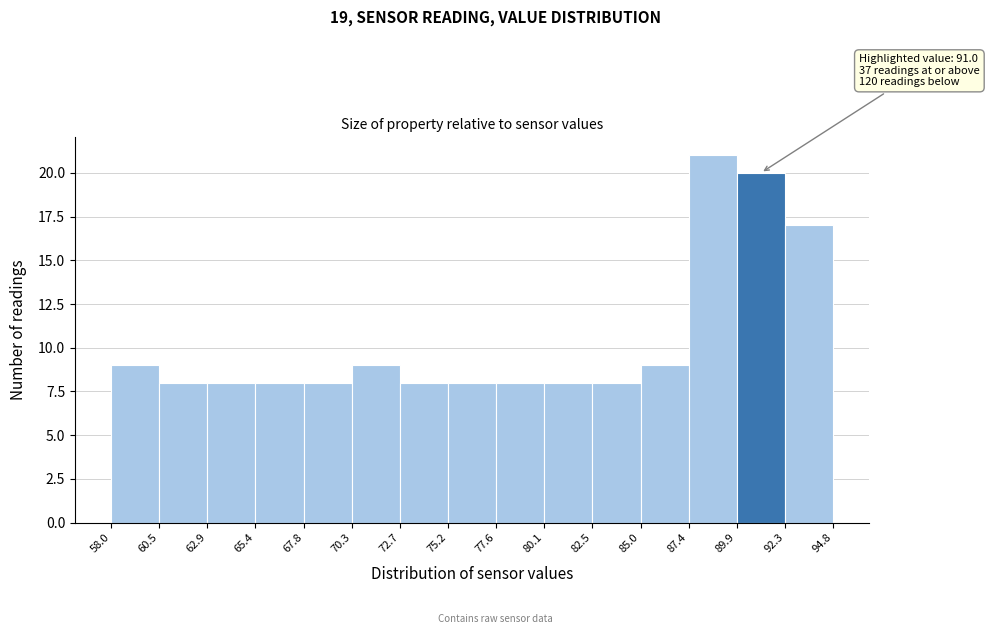

Which range on the x-axis has the tallest bar?

87.4 to 89.9